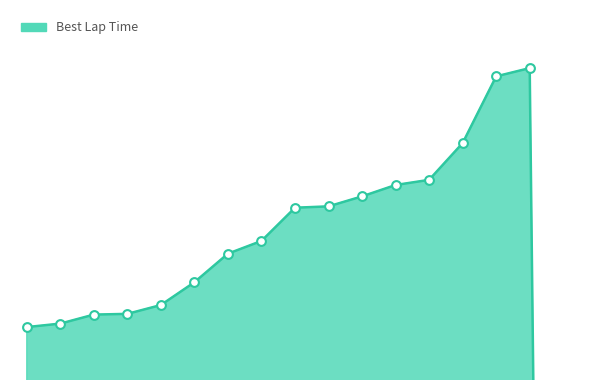

What is the change in value from Alan Cerf to Juan Cruz?

+2.8